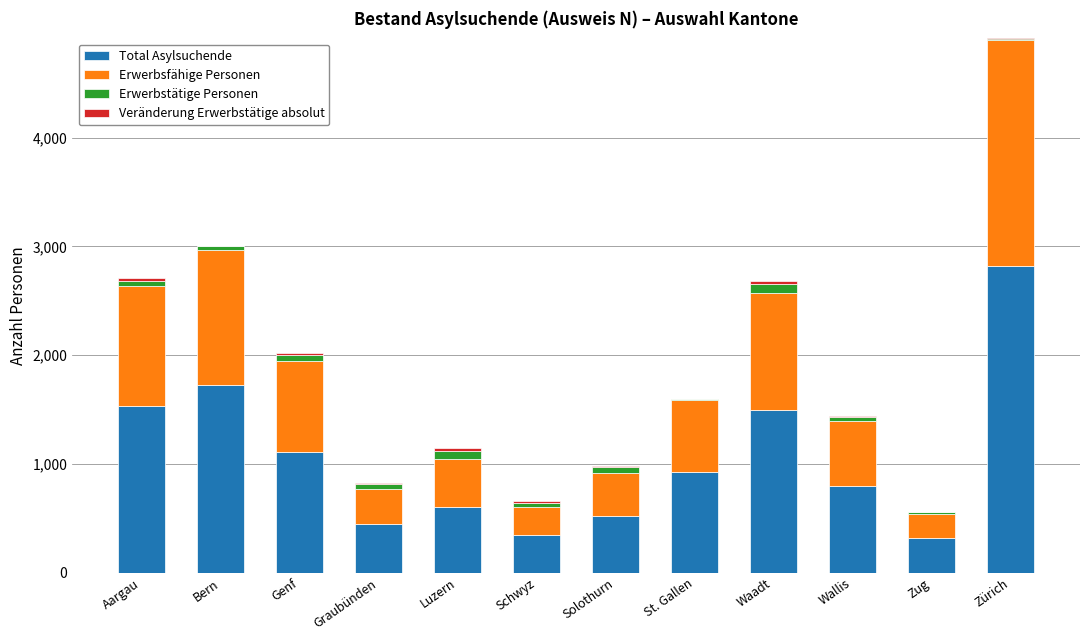

Read the Total Asylsuchende value at Wallis.

799